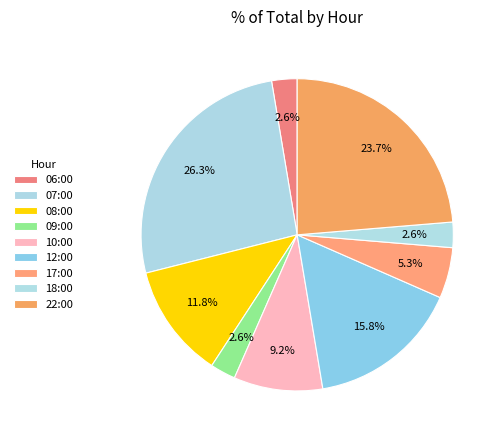

Rank the categories by value from lowest to highest.

06:00, 09:00, 18:00, 17:00, 10:00, 08:00, 12:00, 22:00, 07:00